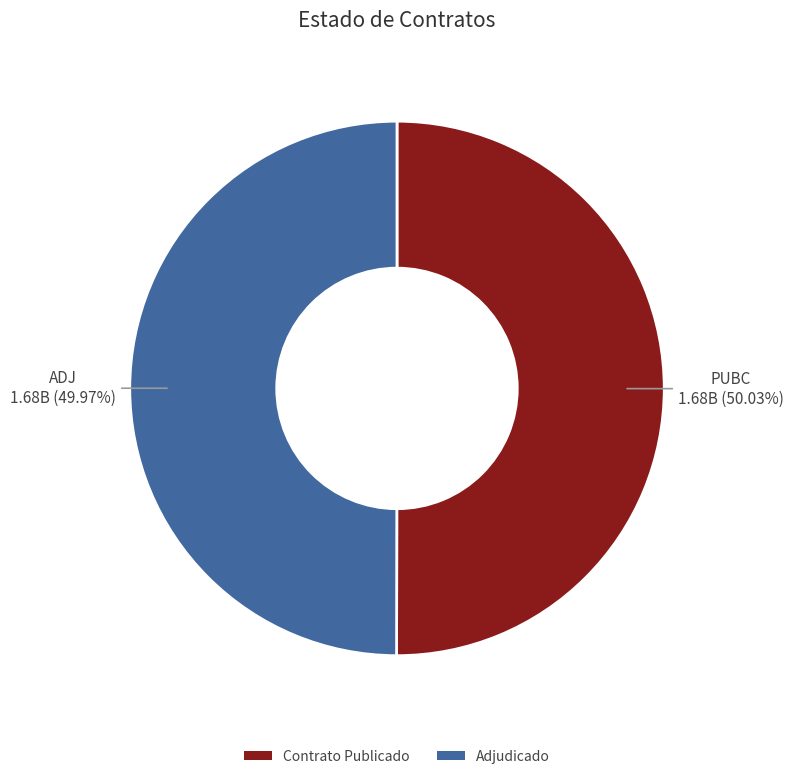

Does any single category account for the majority?

Yes